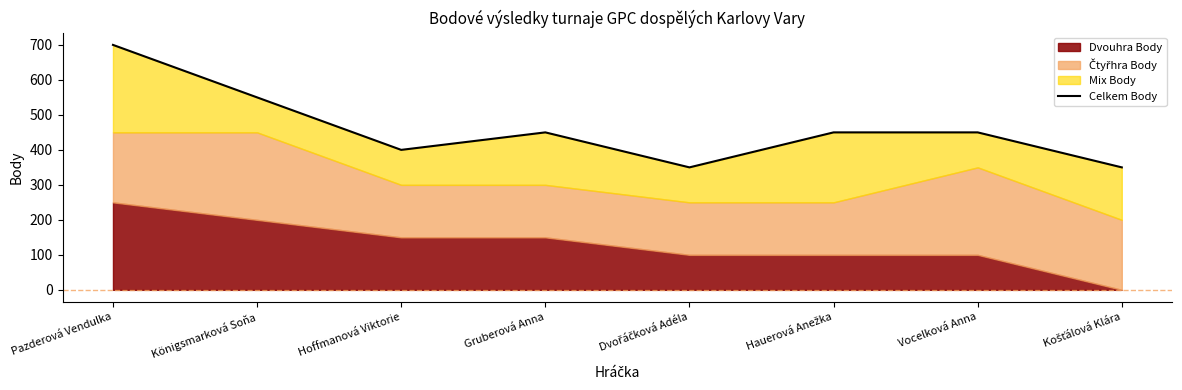

What position from the left is Vocelková Anna?

7